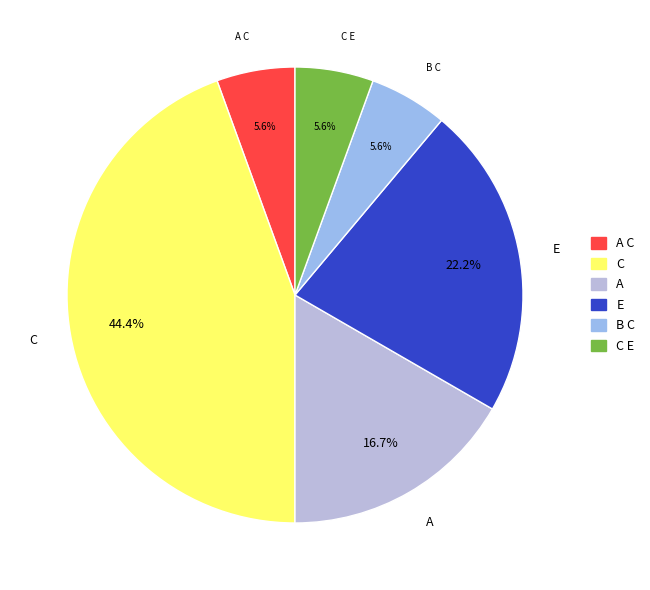

Is there a majority slice in this chart?

No